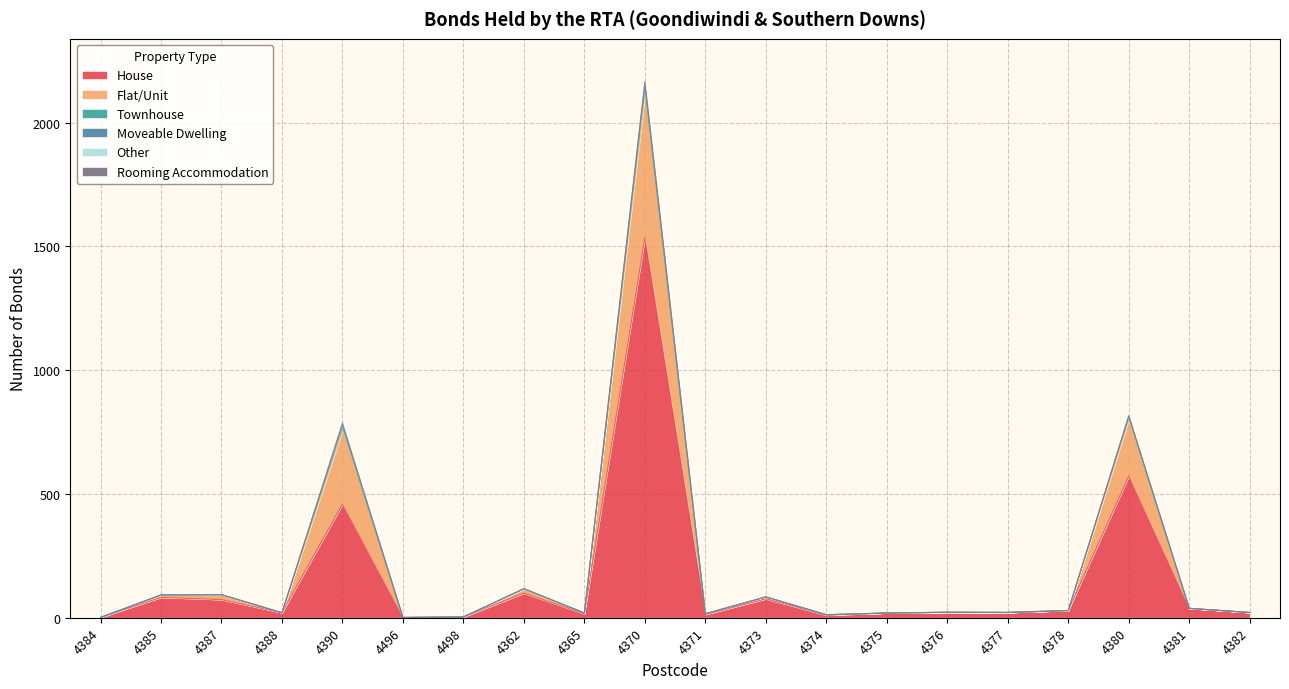

True or false: Flat/Unit and House cross at least once.

False